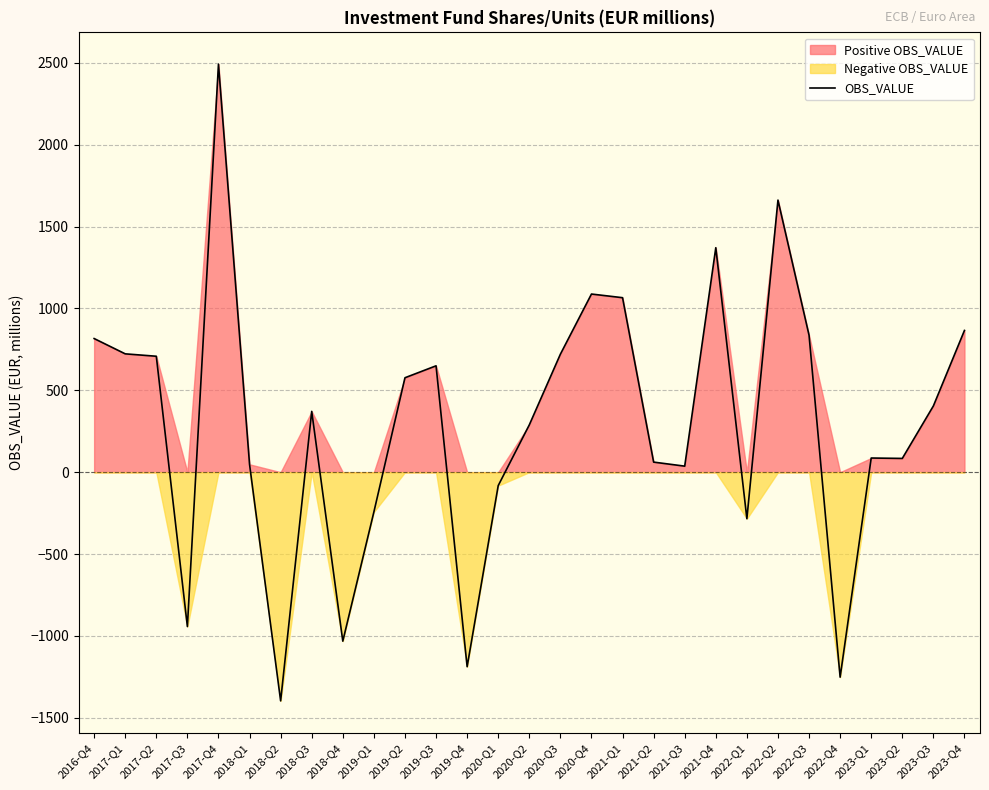

What is the change in value from 2017-Q4 to 2020-Q2?

-2203.4